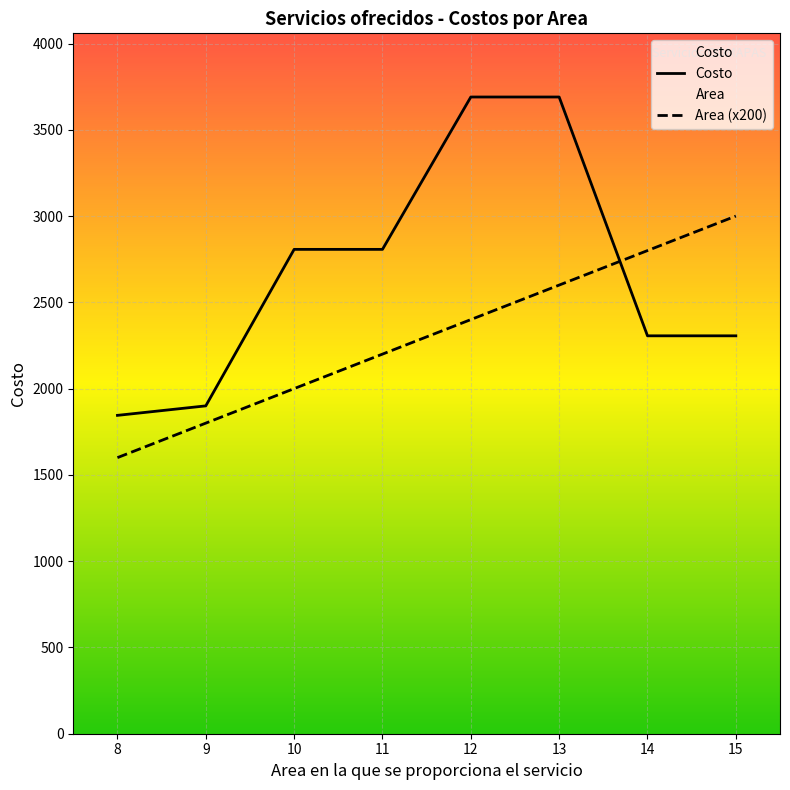

At which category does the chart reach its minimum across all series?

8